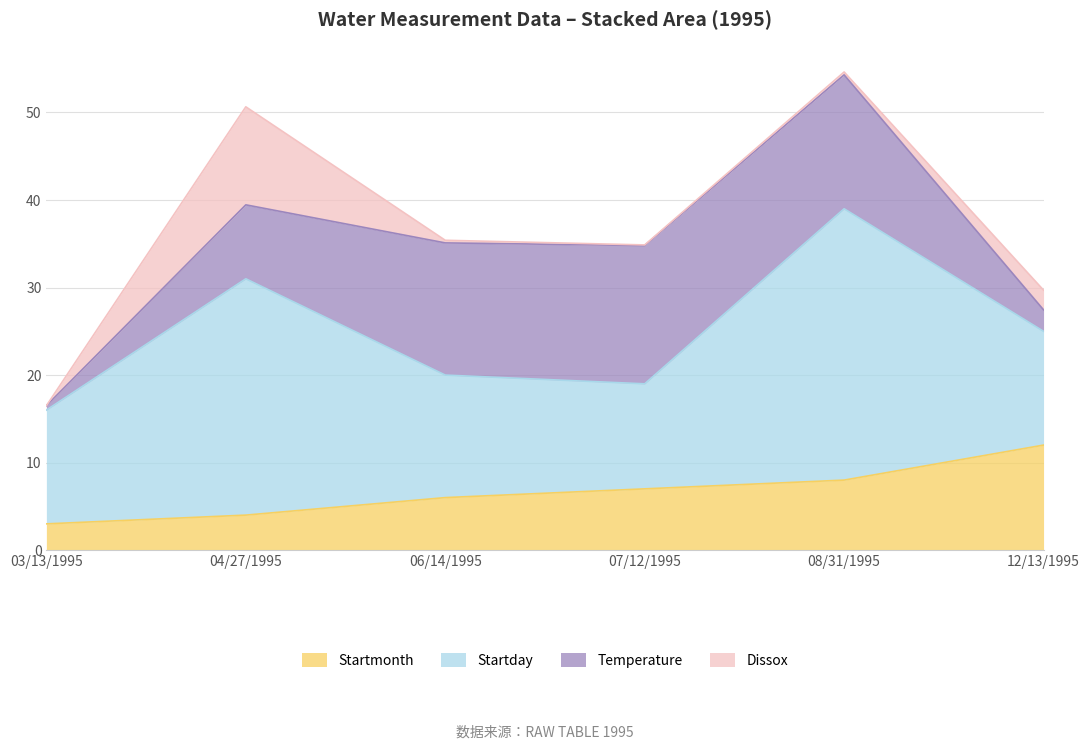

Which label corresponds to the largest value in the chart?

08/31/1995